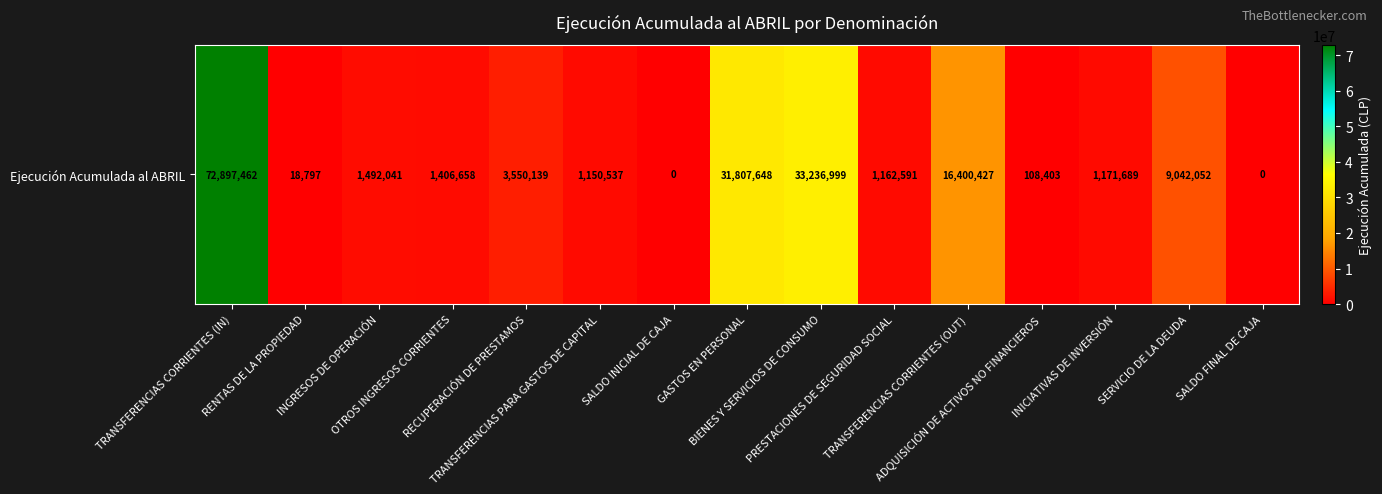

What is the change in value from TRANSFERENCIAS PARA GASTOS DE CAPITAL to TRANSFERENCIAS CORRIENTES (OUT)?

+15249890